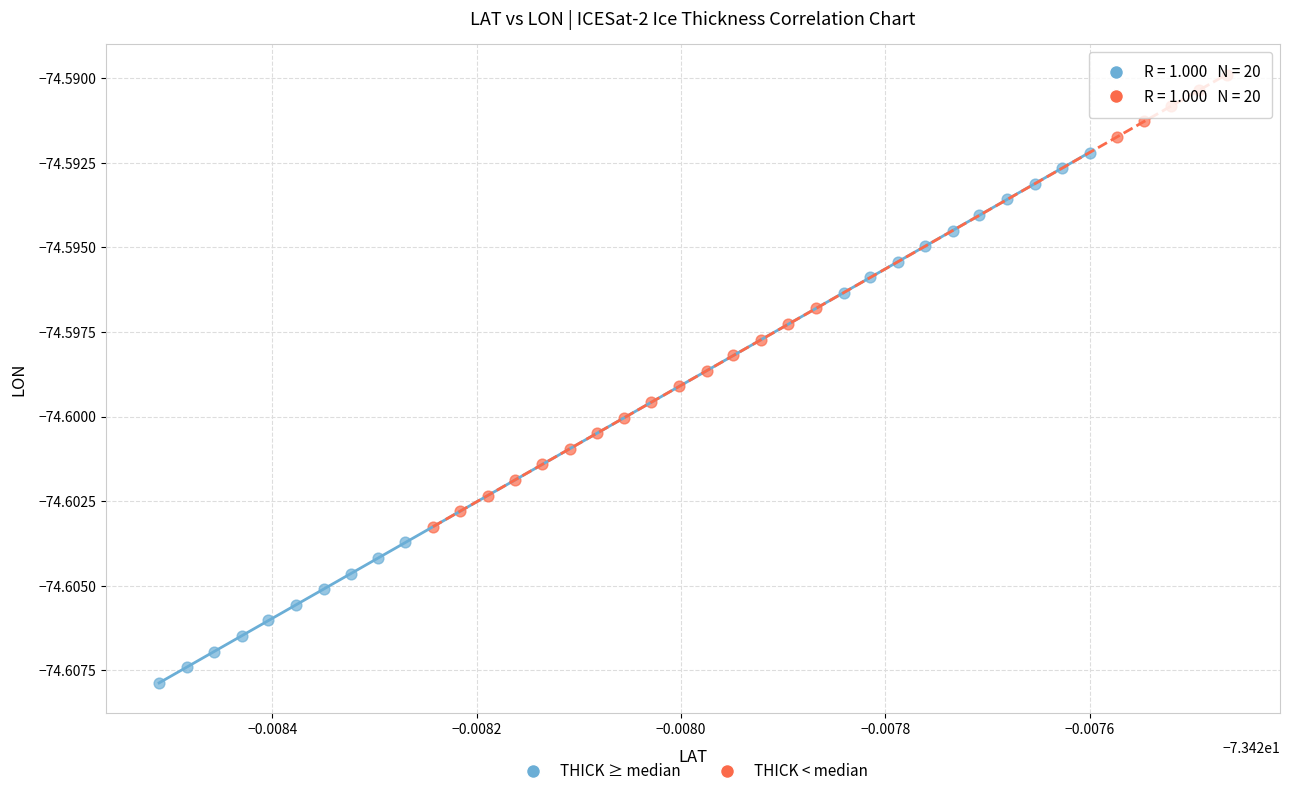

Which series contains the highest Y value?

THICK < median